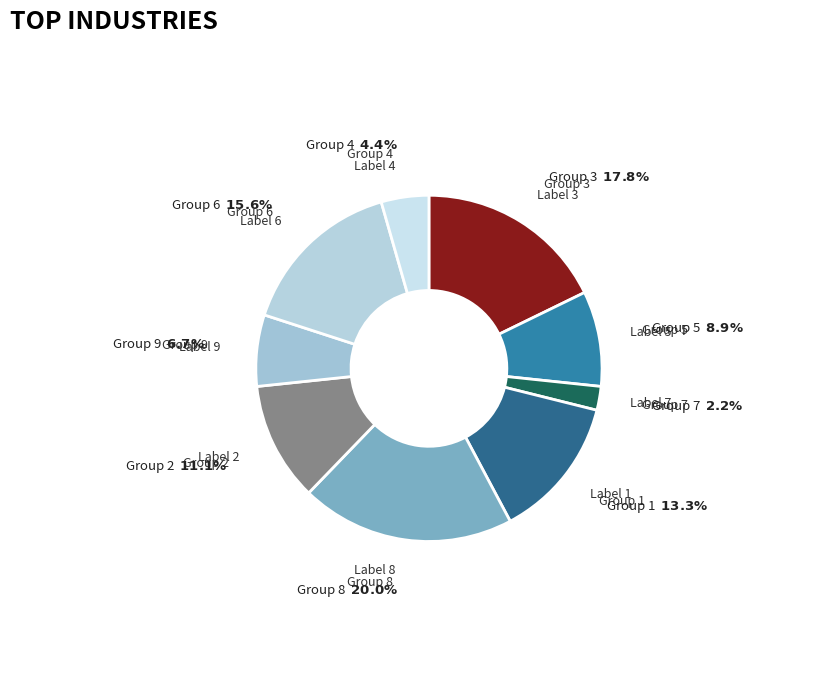

Rank the categories by value from highest to lowest.

8, 3, 6, 1, 2, 5, 9, 4, 7